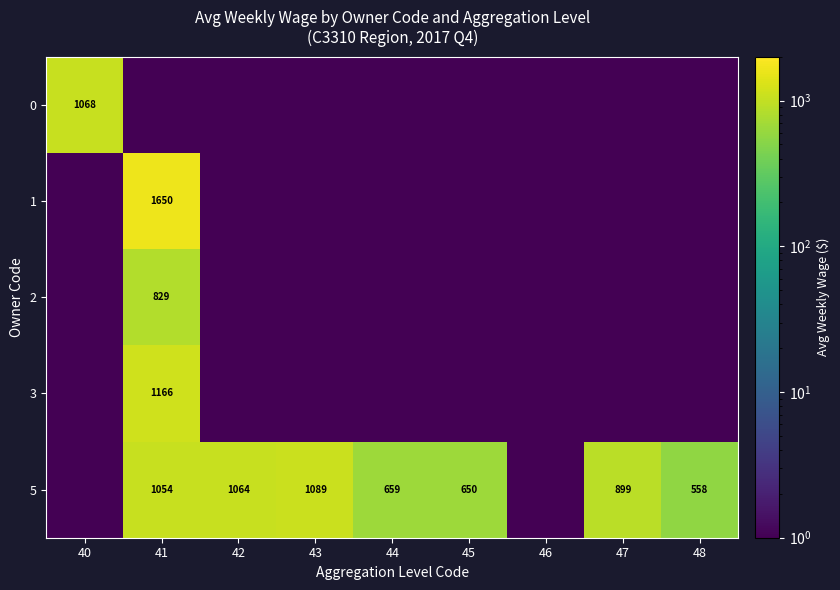

The 5 series shows 899.0 at 47. True or false?

True